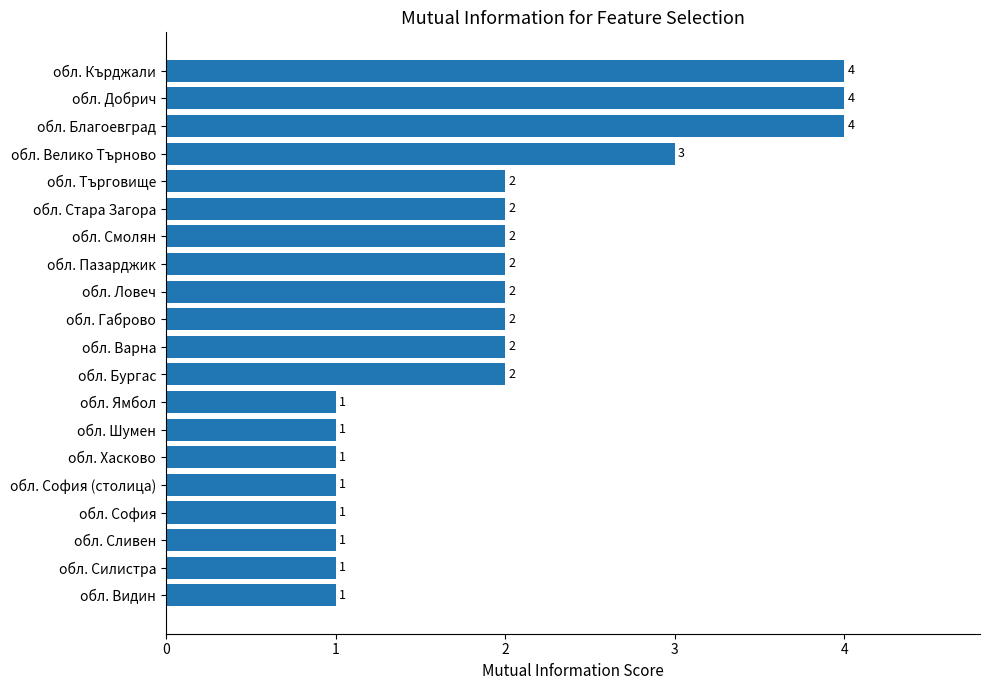

How many data points are less than 2?

8